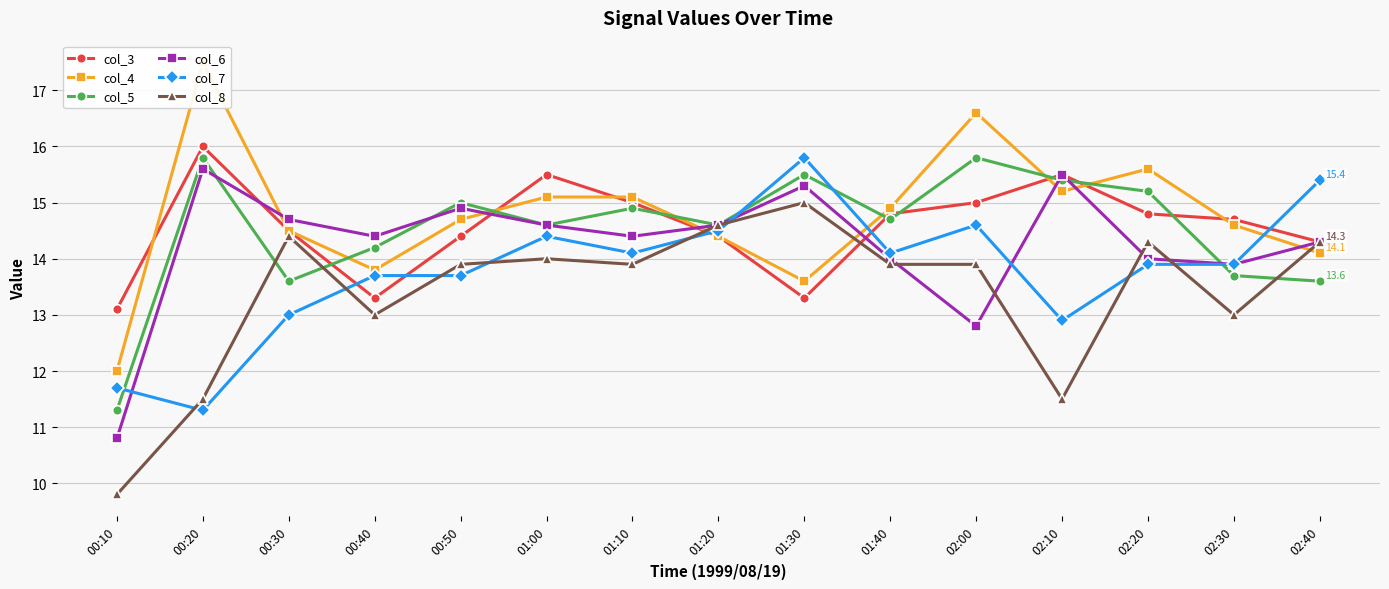

What is the spread (max minus min) of values at 02:30?

1.7